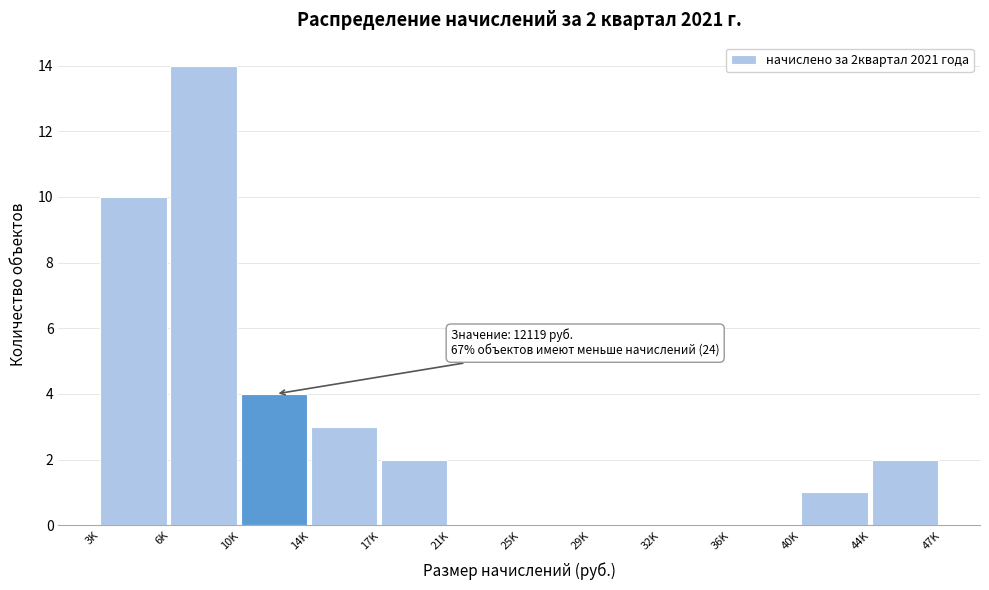

Reading left to right, extract all data points from this chart.

3K=10	6K=14	10K=4	14K=3	17K=2	21K=0	25K=0	29K=0	32K=0	36K=0	40K=1	44K=2